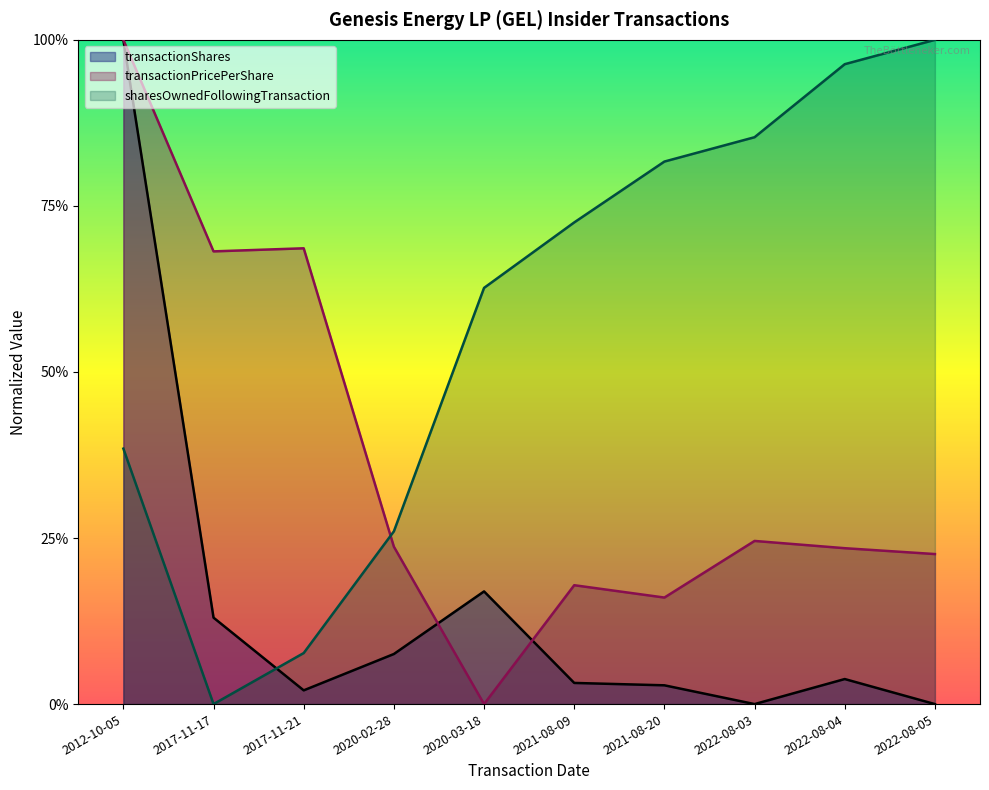

What is the value of the sharesOwnedFollowingTransaction point at the 10th from the left?

1.0